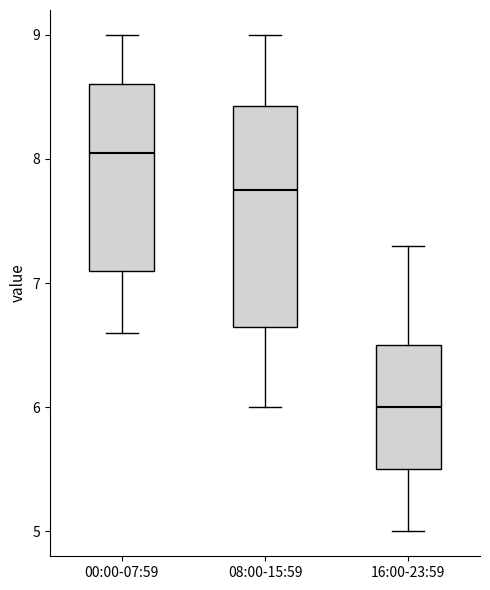

Reading left to right, read every box against the y-axis: the position of its median line, the range the box covers, and the ends of its whiskers. The values are not printed on the chart, so give them approximately, as read against the axis.

00:00-07:59: median 8.1, box 7.1 to 8.6, whiskers 6.6 to 9.0
08:00-15:59: median 7.8, box 6.7 to 8.4, whiskers 6.0 to 9.0
16:00-23:59: median 6.0, box 5.5 to 6.5, whiskers 5.0 to 7.3